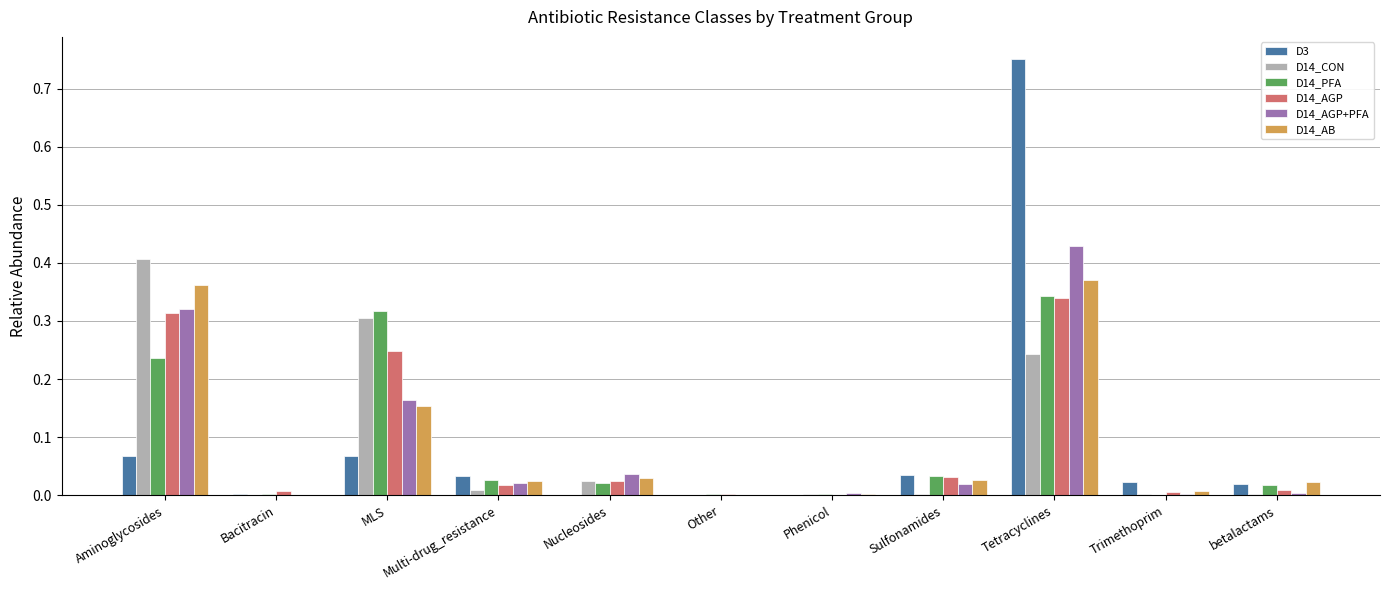

Is the value of D14_AB at betalactams greater than the value of D14_AGP at Trimethoprim?

Yes